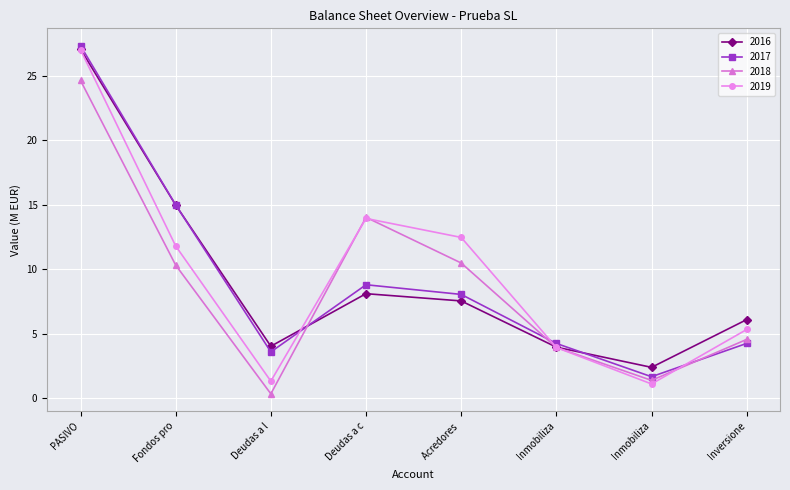

Rank the series by their average value, from lowest to highest.

2018, 2017, 2016, 2019